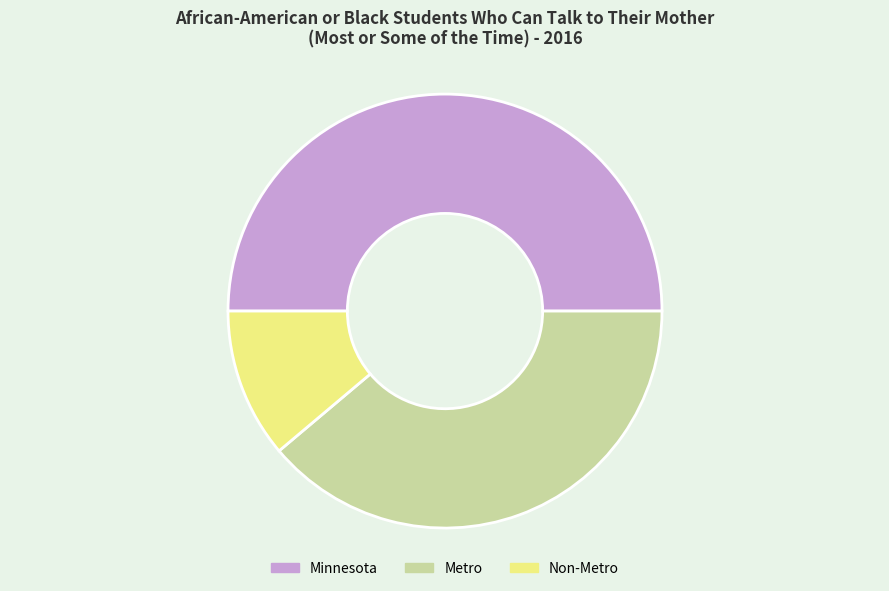

What is the ratio of the value at Minnesota to the value at Non-Metro?

4.5